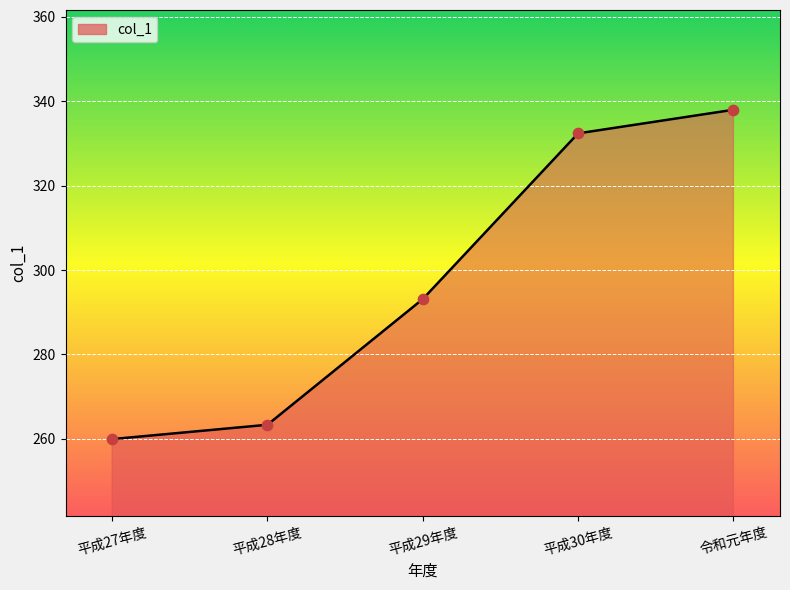

What is the ratio of the value at 平成28年度 to the value at 平成30年度?

0.8